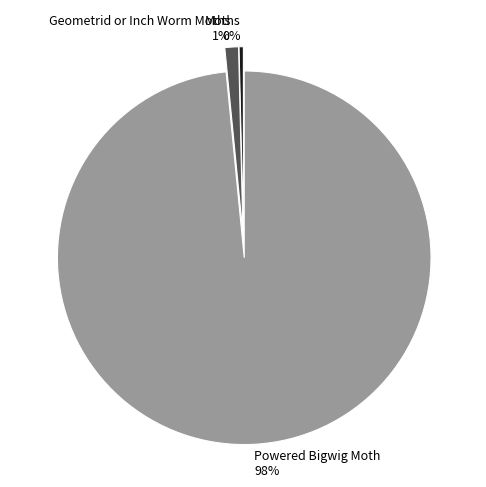

Is it true that Powered Bigwig Moth is 98% of the pie?

True